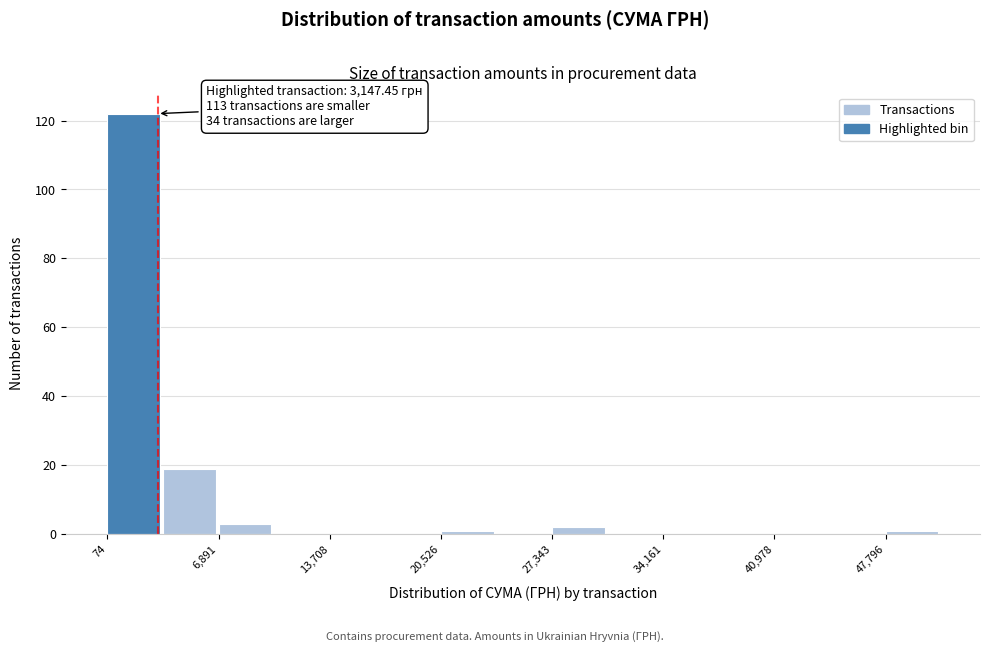

Around what value on the x-axis is the tallest bar? Give the approximate position of its centre, as read against the axis.

2000